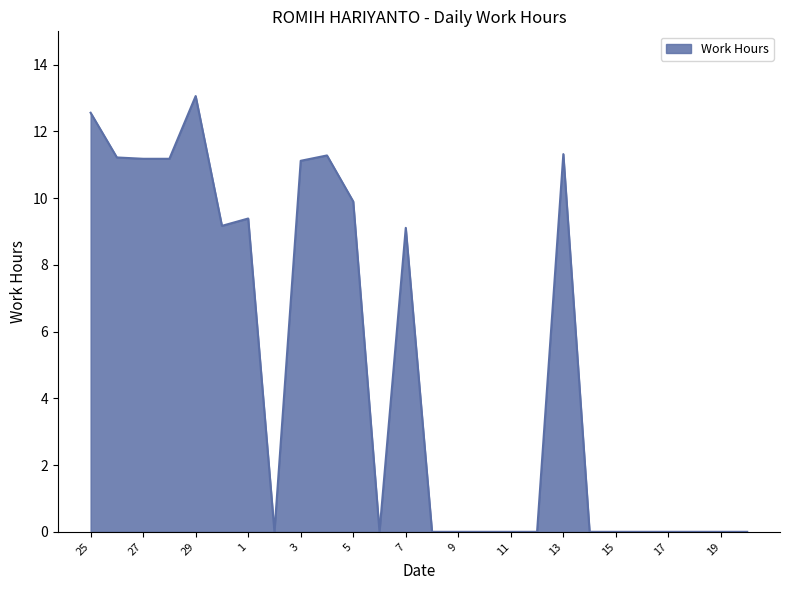

What is the maximum value shown in the chart?

13.1